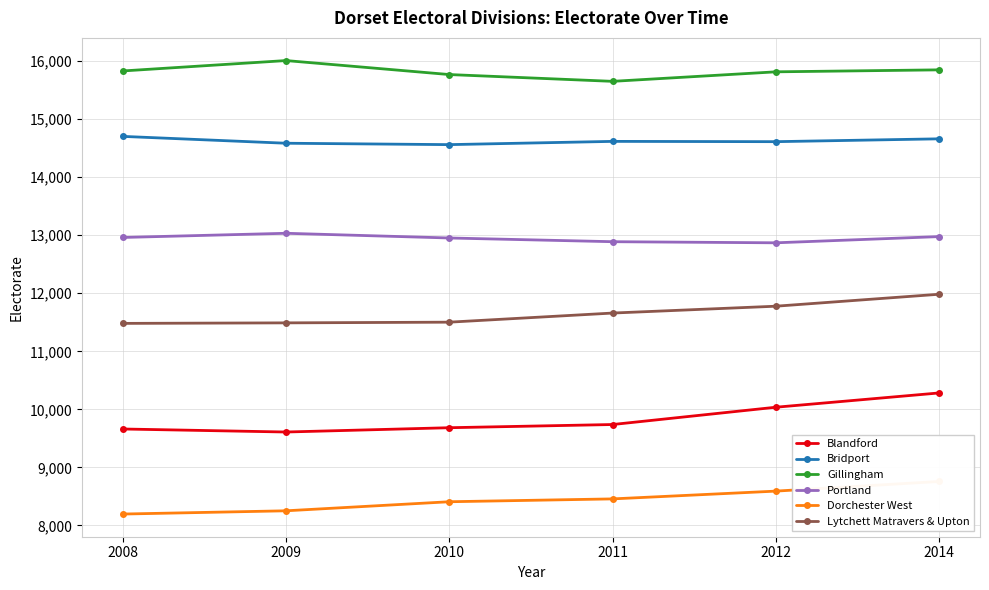

Where is the first local minimum for Bridport?

2010